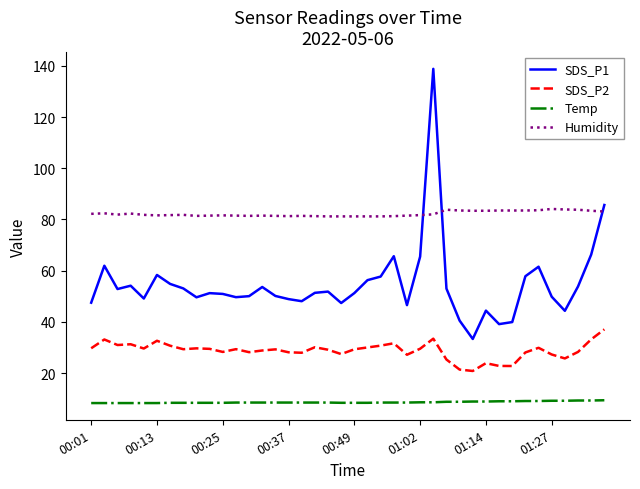

True or false: SDS_P1 and Humidity cross at least once.

True